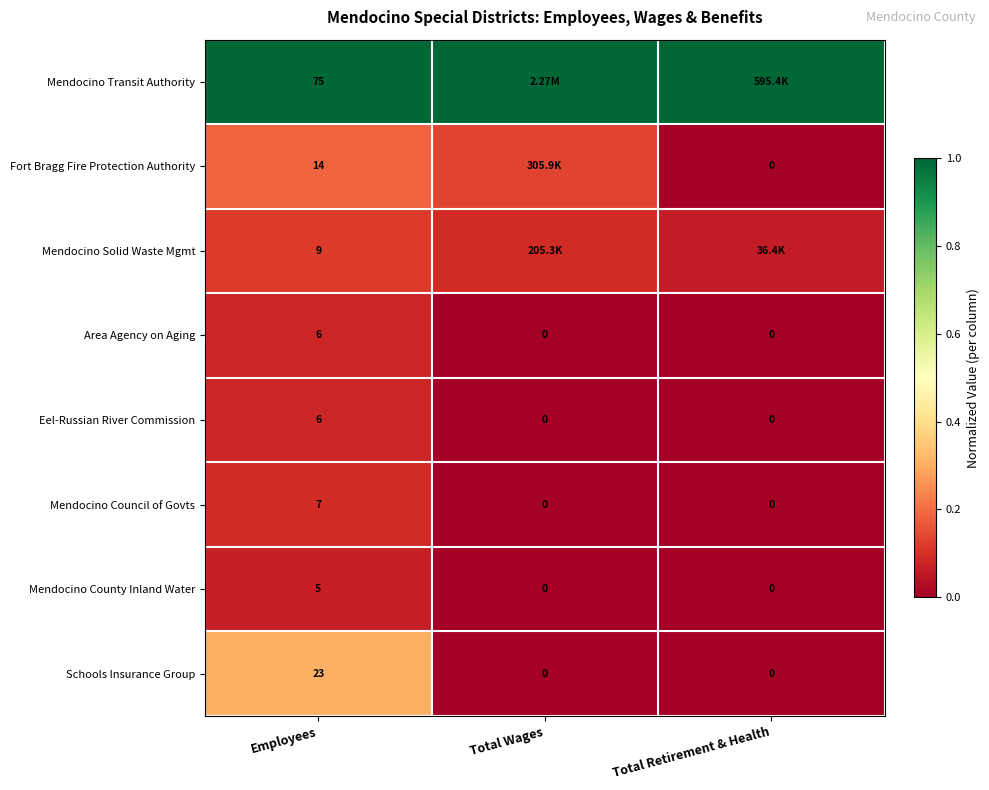

What is the total value across all series at Total Wages?

1.2